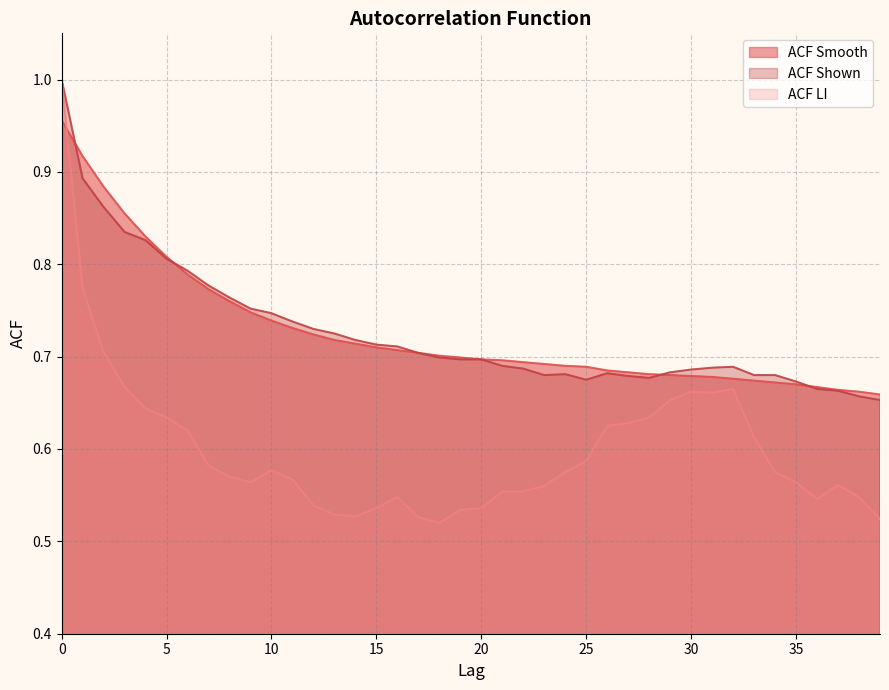

What is the sum of the acf_shown_smooth values at 31 and 23?

1.4